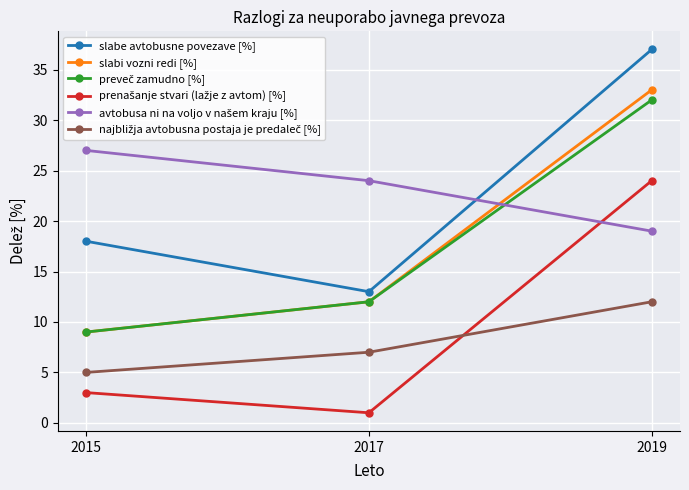

At which label does slabe avtobusne povezave [%] reach its peak?

2019